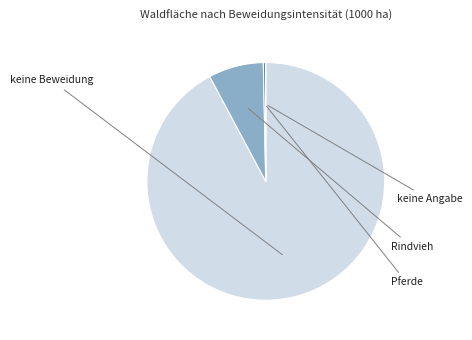

Does any single category account for the majority?

Yes